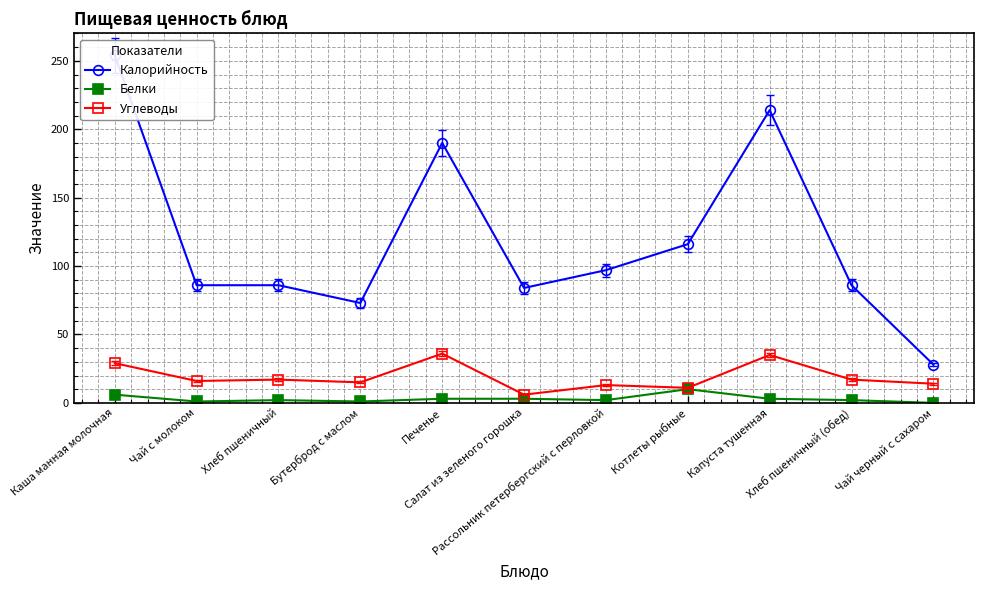

What is the spread (max minus min) of values at Капуста тушенная?

211